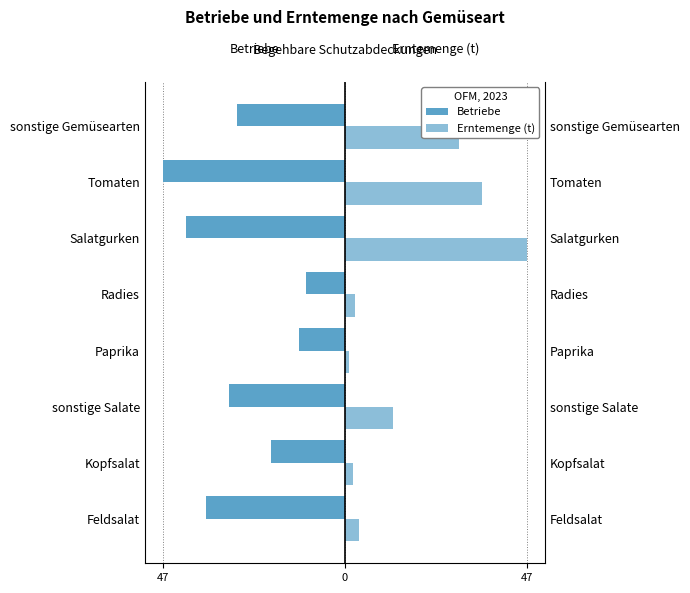

What is the minimum value for Betriebe?

-47.0